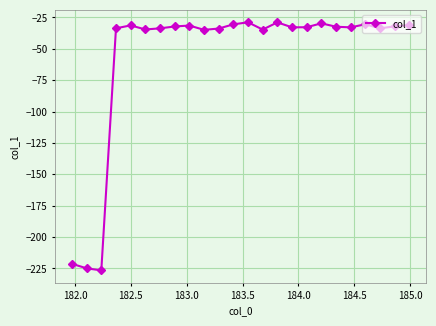

What is the value of the 22nd point from the left?

-33.7